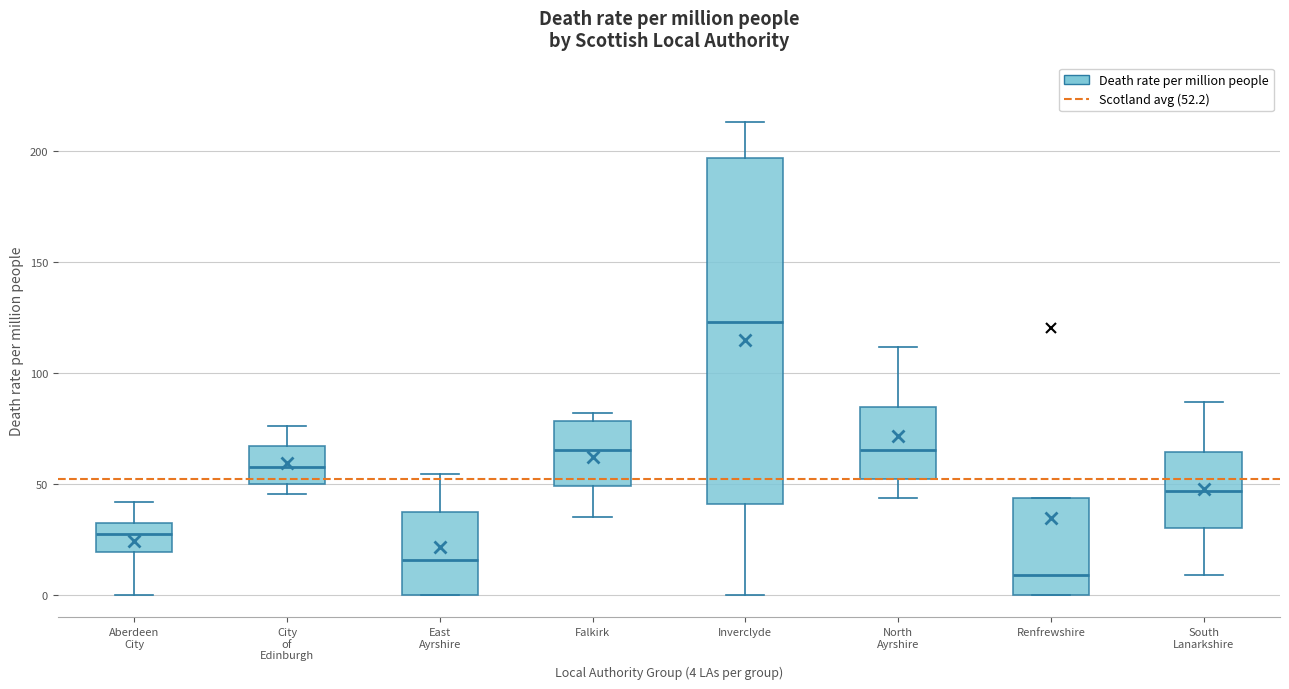

Comparing the boxes themselves (not the whiskers), which one is the tallest?

Inverclyde